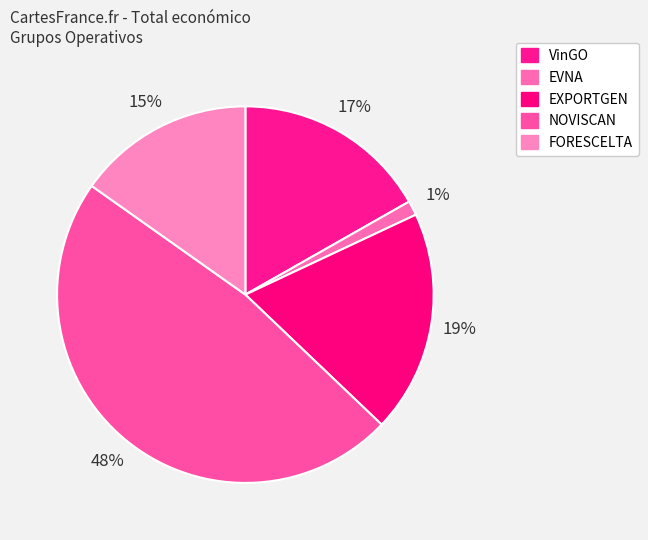

What percentage is the VinGO slice, to the nearest percent?

17%